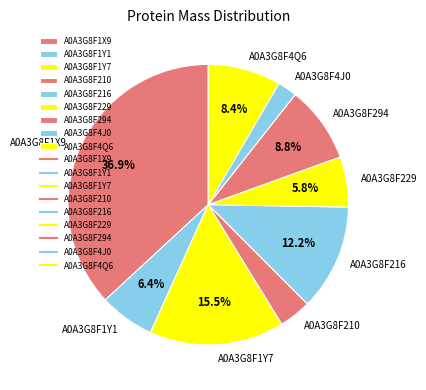

Count the number of slices in the pie.

9